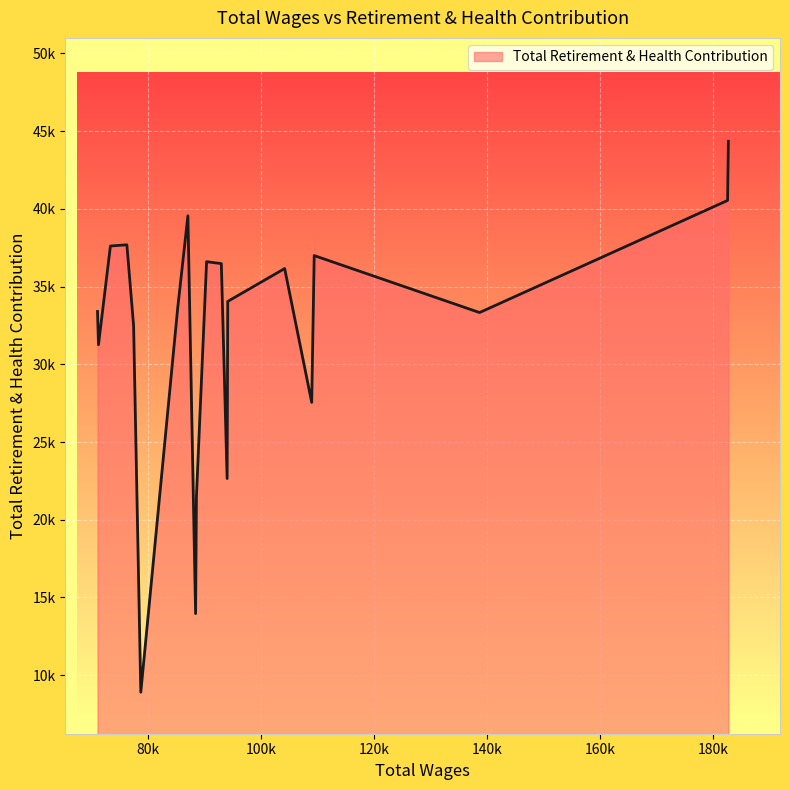

Rank the categories by value from lowest to highest.

78732.0, 88436.0, 88581.0, 94017.0, 108993.0, 71241.0, 77460.0, 138712.0, 71070.0, 85265.0, 94130.0, 104203.0, 92991.0, 90382.0, 109436.0, 73352.0, 76266.0, 87073.0, 182626.0, 182767.0